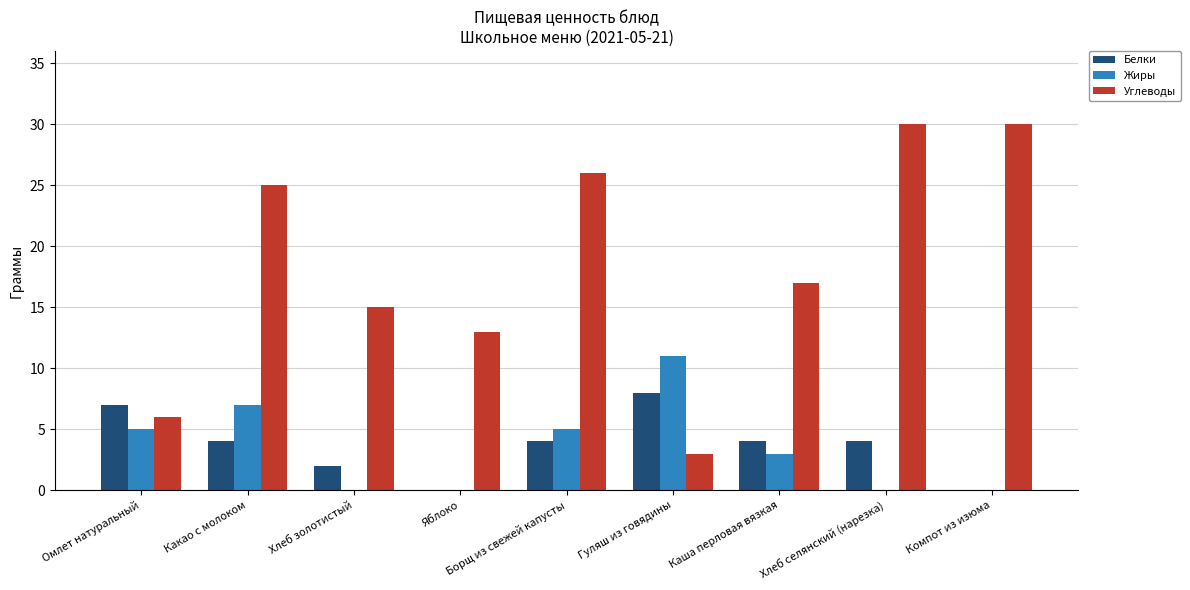

Is the value of Белки at Яблоко greater than the value of Жиры at Омлет натуральный?

No